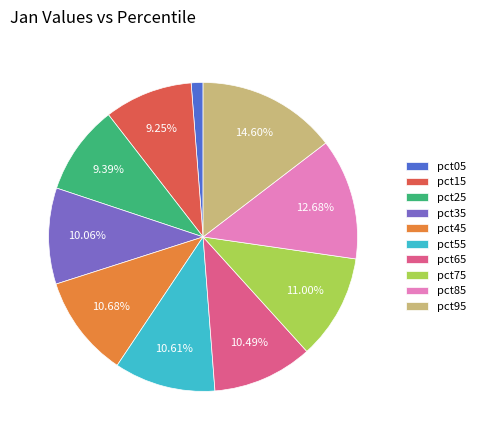

Which category has the smallest portion of the pie?

pct05